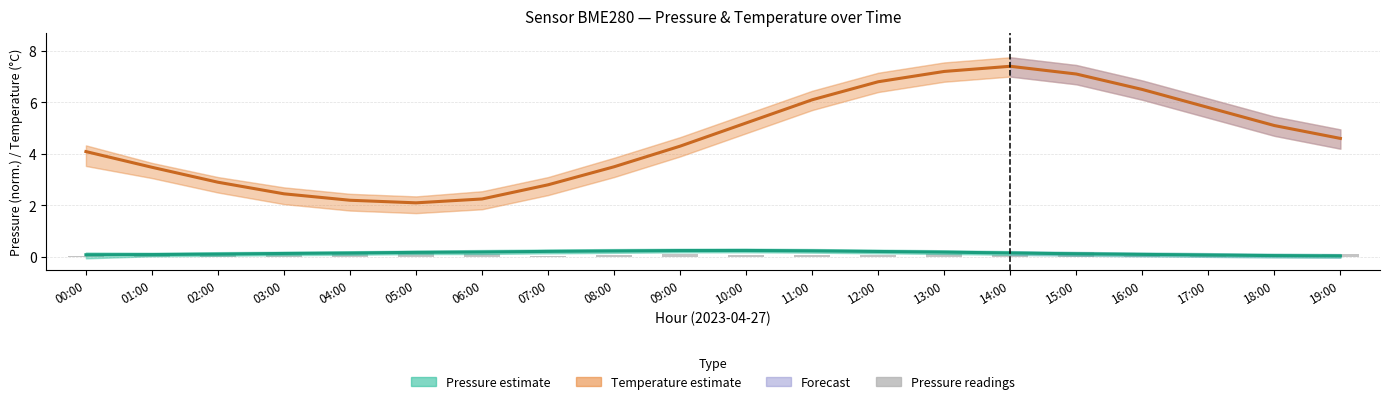

What is the label of the 9th bar from the right?

11:00